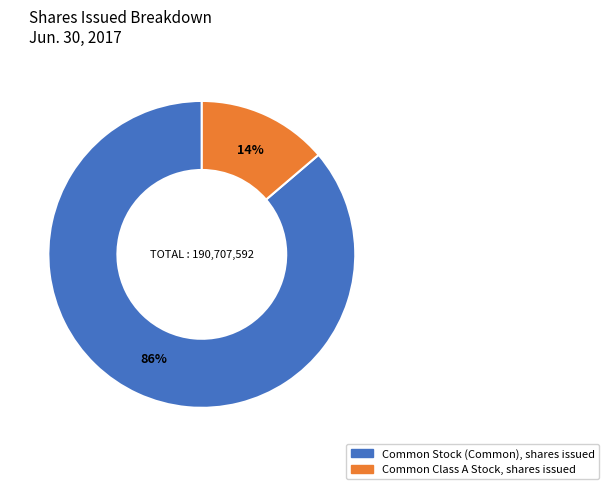

Is it true that Common Stock (Common), shares issued is 94% of the pie?

False